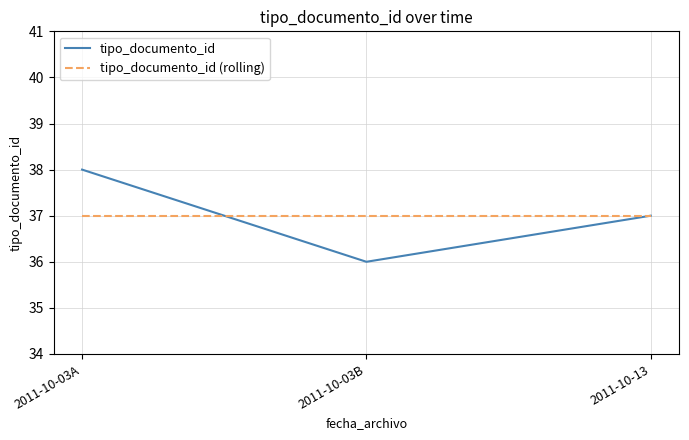

Which label corresponds to the smallest value in the chart?

2011-10-03B